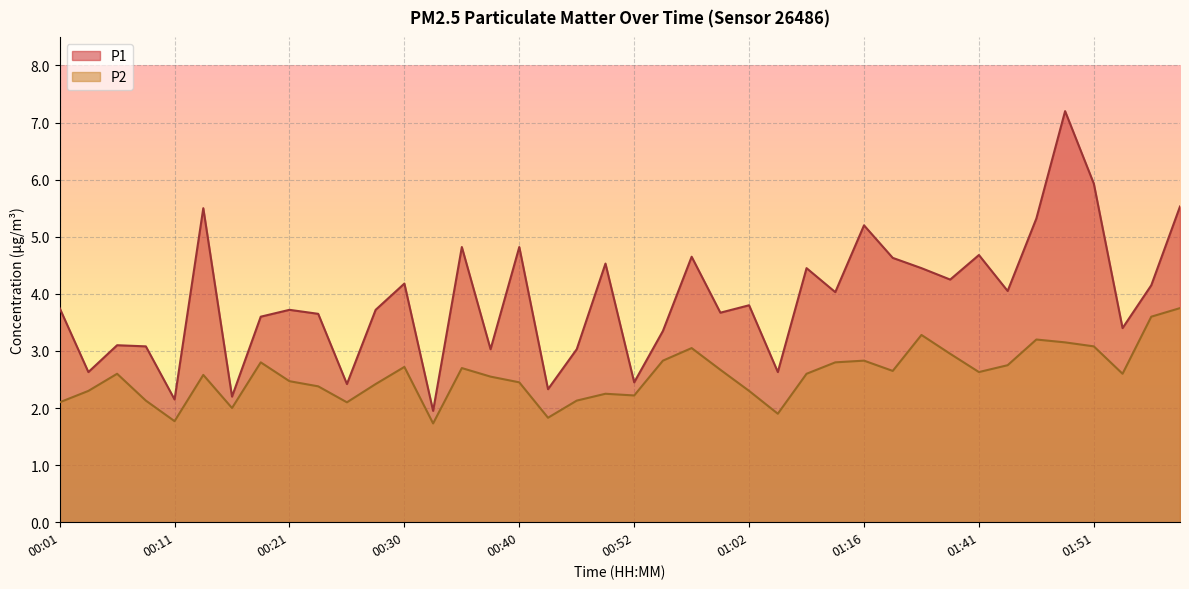

What is the average value of the P2 series?

2.6